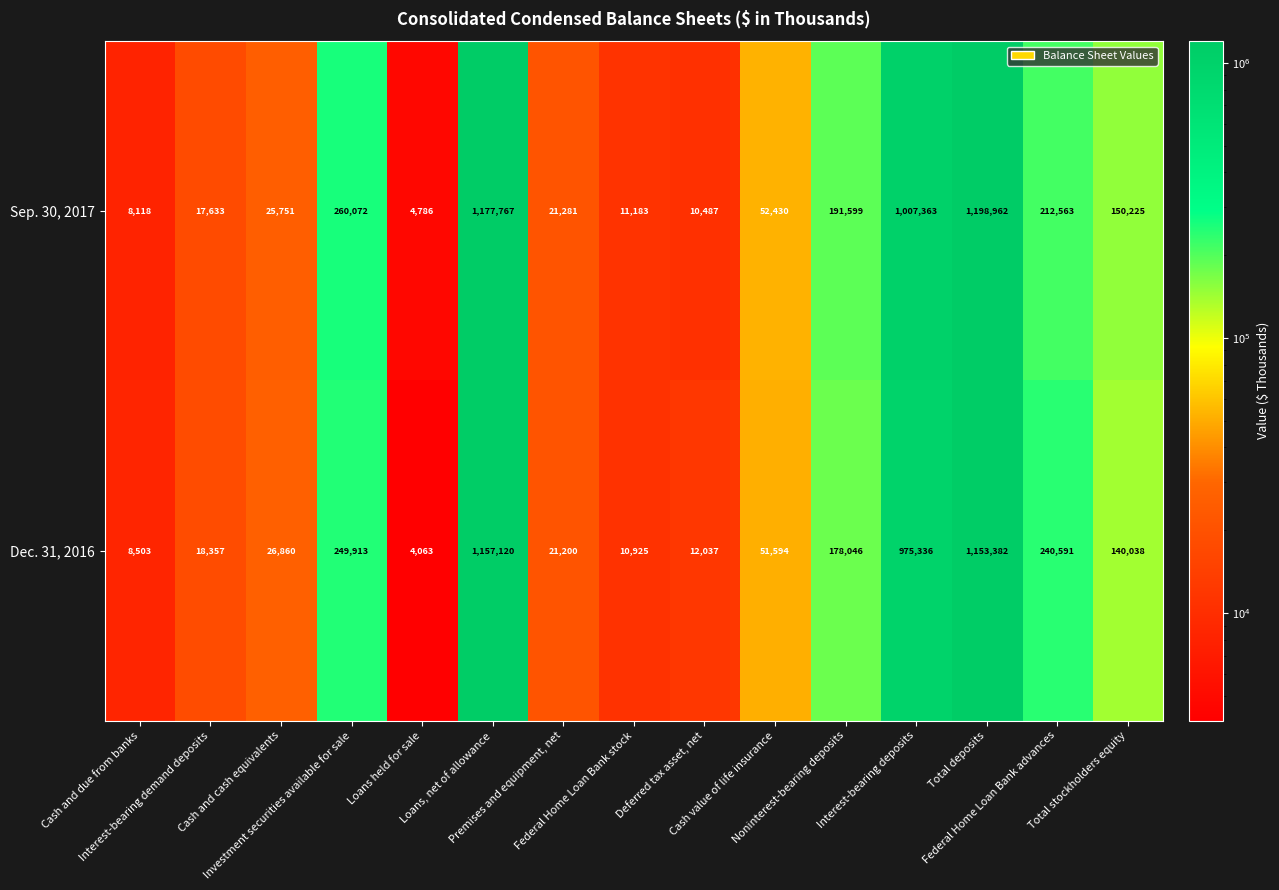

Which series has the largest total across all categories?

Sep. 30, 2017